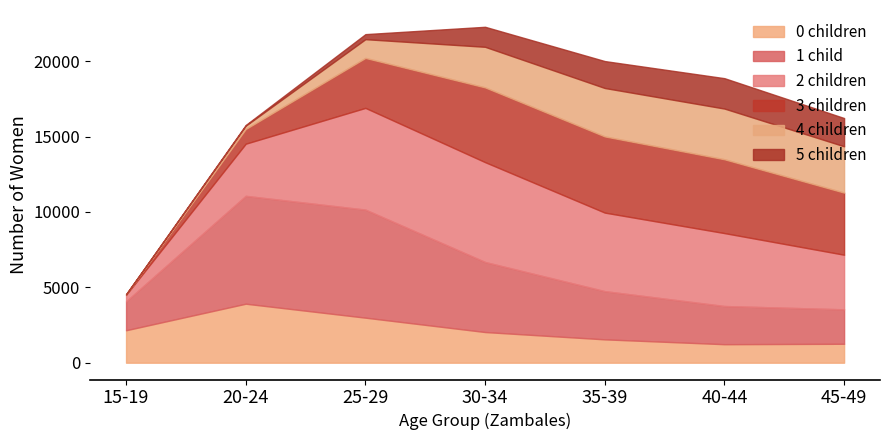

Which category has the highest value in the 0 children series?

20-24